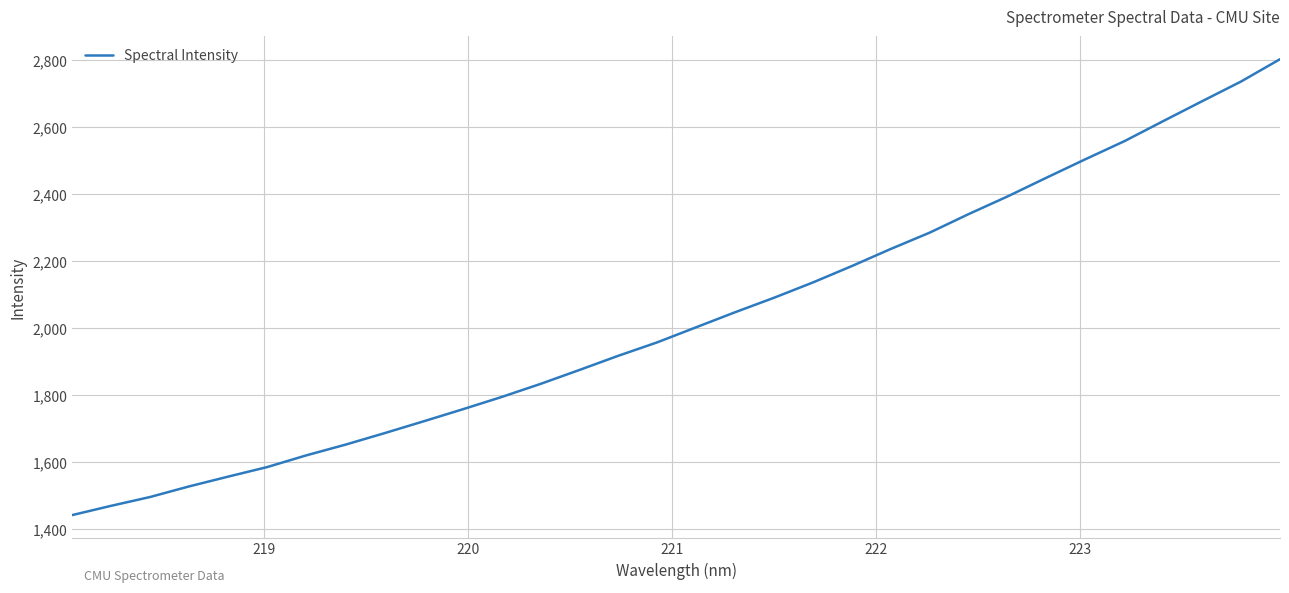

What is the average value?

2030.0